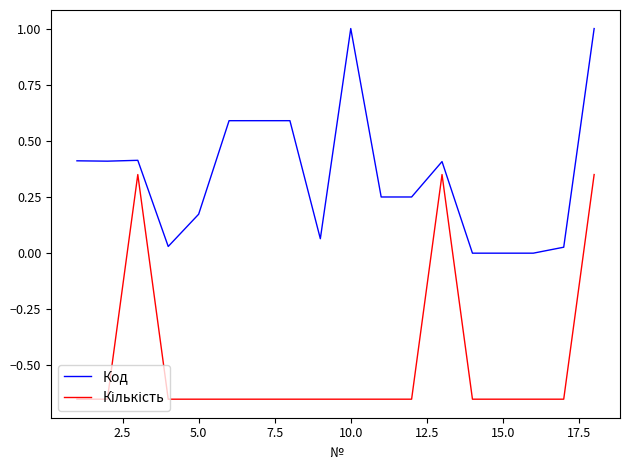

Which series has the largest total across all categories?

Код